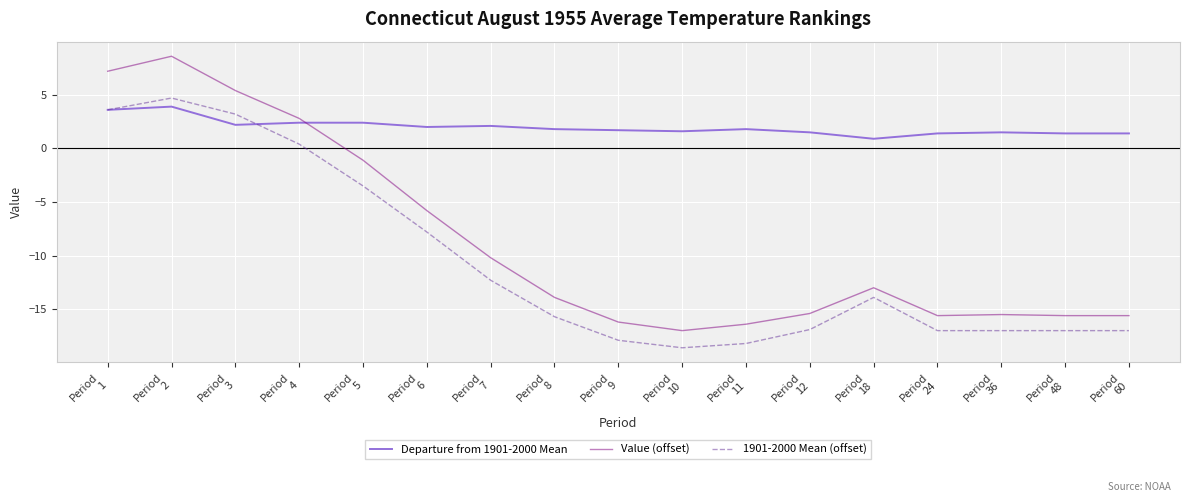

True or false: Departure from 1901-2000 Mean has a value of 5.5 at Period
2.

False